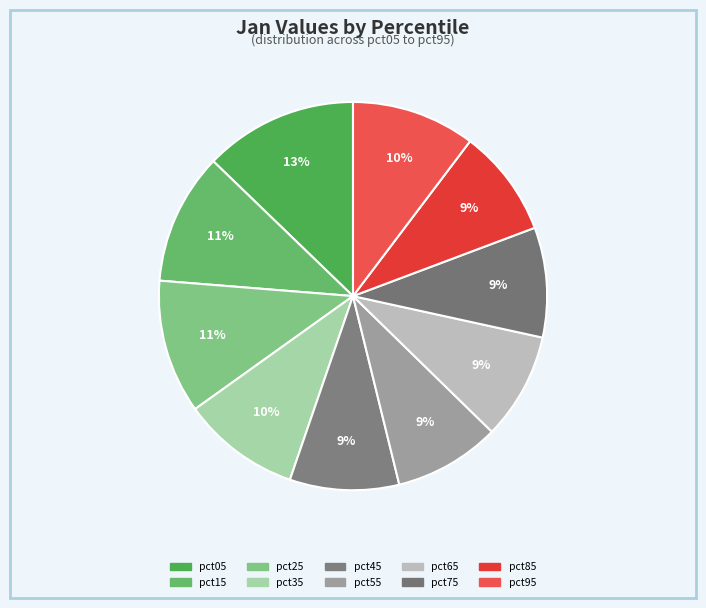

Between pct95 and pct15, which is larger?

pct15